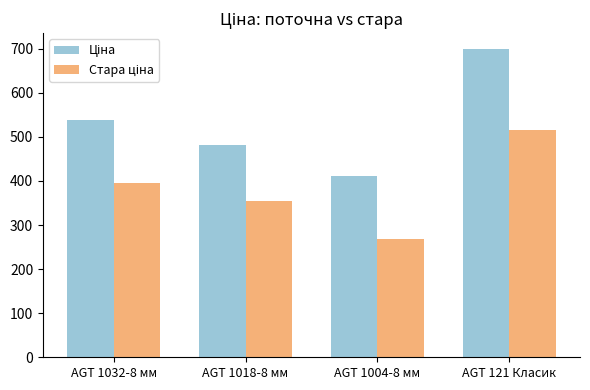

Are the bars grouped side by side (vs. stacked)?

Yes